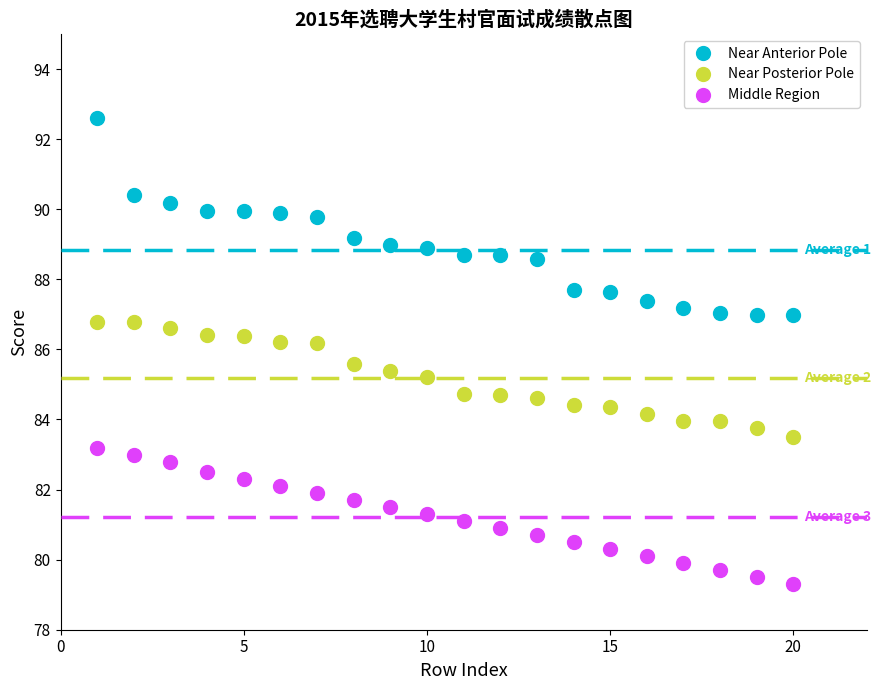

Which series contains the lowest Y value?

Middle Region